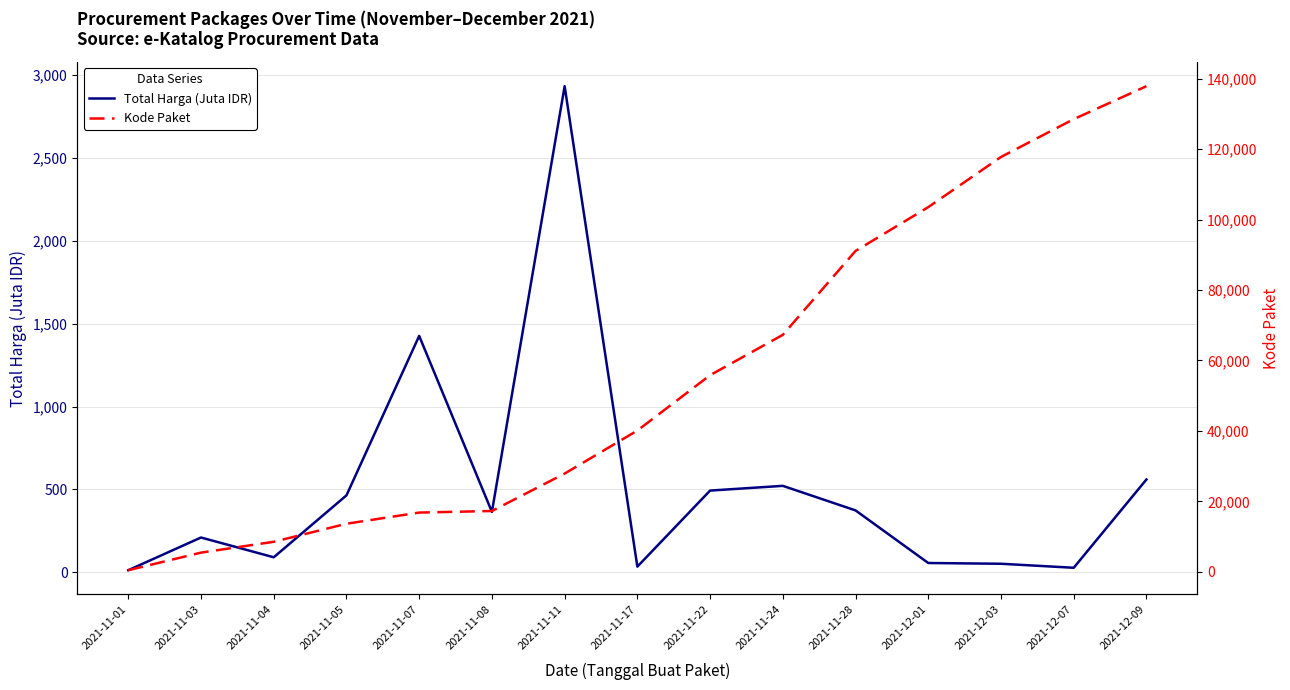

What is the difference between the second highest and minimum values in the Total Harga (Juta IDR) series?

1413.1